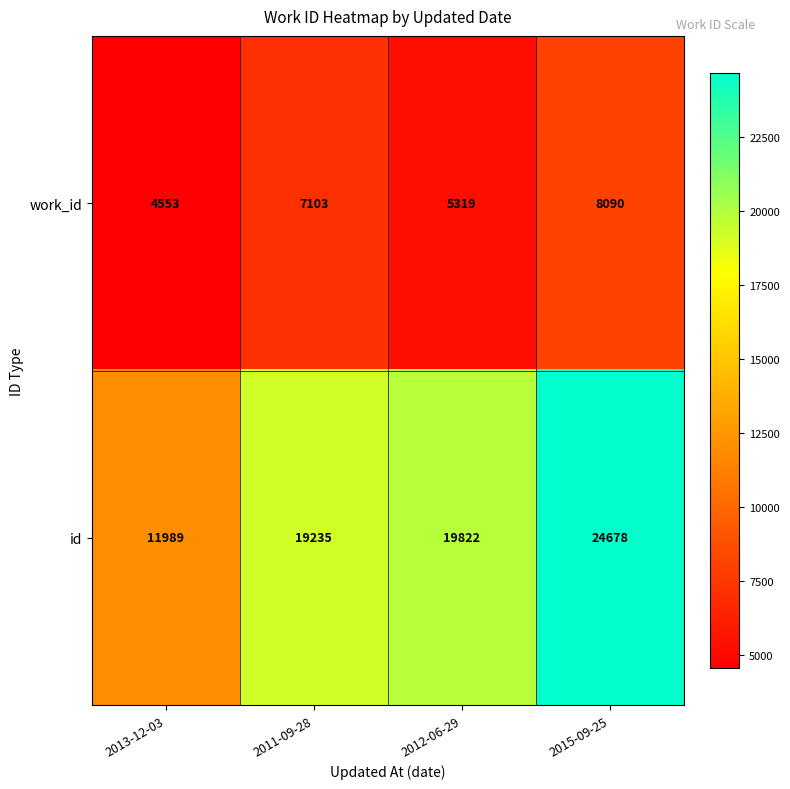

Reading right to left, what are all the values shown in this chart?

work_id: 8090	5319	7103	4553
id: 24678	19822	19235	11989